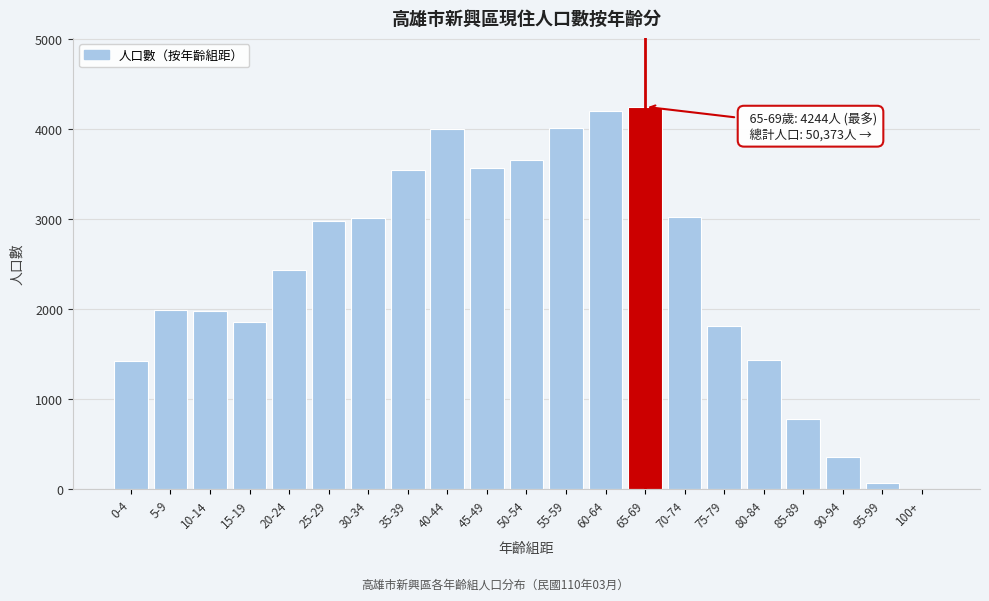

What is the greatest value displayed?

4244